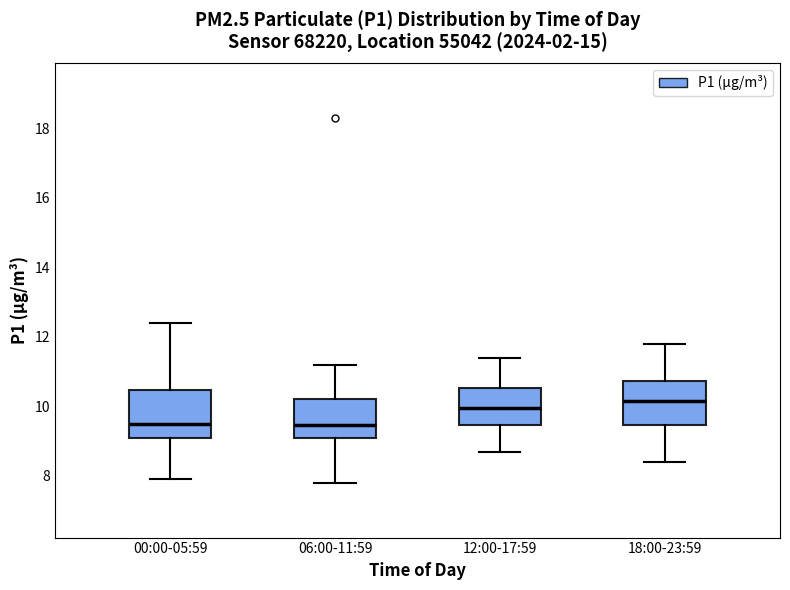

Reading left to right, transcribe this box plot: for each box, give where its median line is, the range the box spans, and where its two whiskers end, as read against the y-axis. The values are not printed on the chart, so give them approximately, as read against the axis.

00:00-05:59: median 9.6, box 9.2 to 10.4, whiskers 8.0 to 12.4
06:00-11:59: median 9.4, box 9.0 to 10.2, whiskers 7.8 to 11.2
12:00-17:59: median 10.0, box 9.4 to 10.6, whiskers 8.8 to 11.4
18:00-23:59: median 10.2, box 9.4 to 10.8, whiskers 8.4 to 11.8